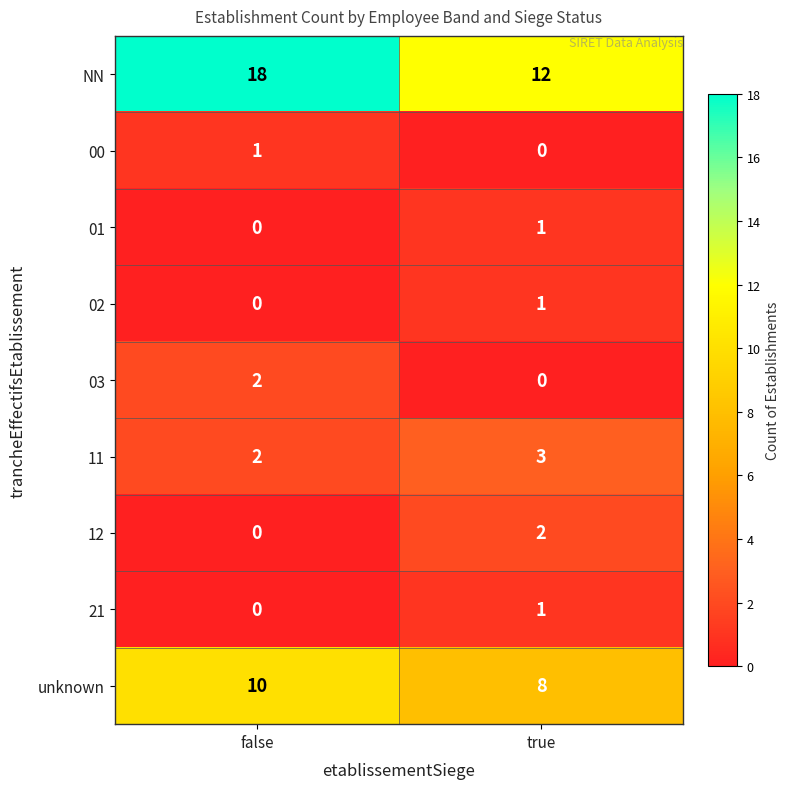

What is the total value across all series at false?

33